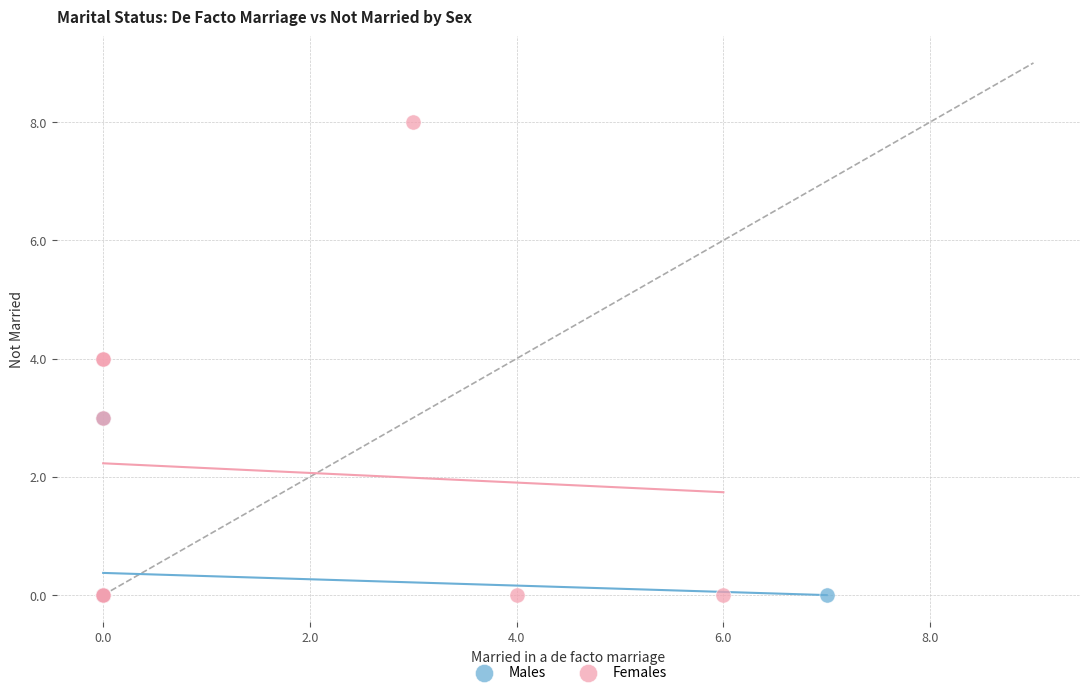

Which series contains the highest Y value?

Females